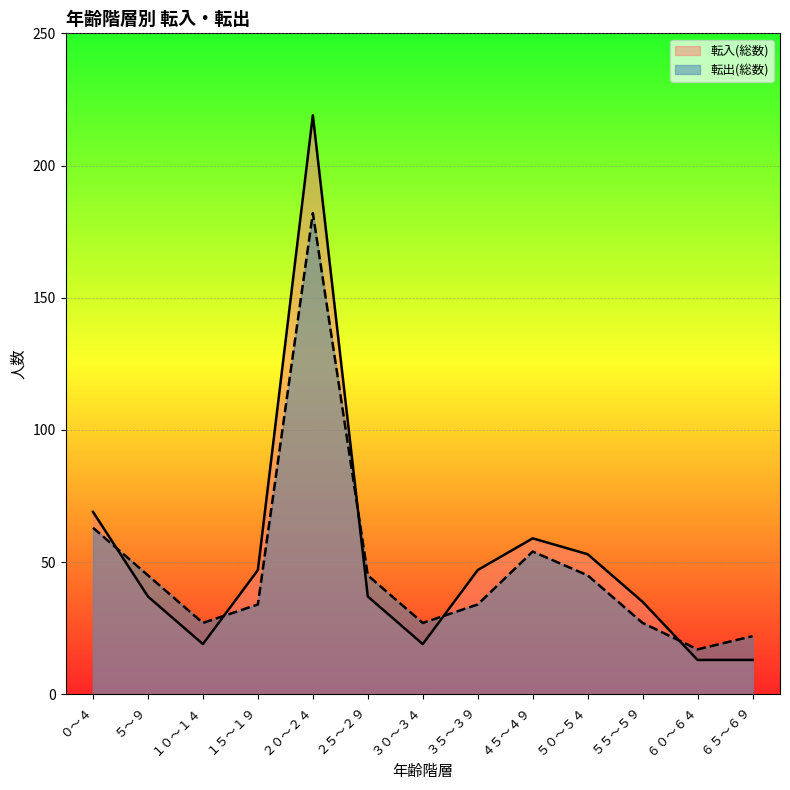

What is the maximum value for 転出(総数)?

182